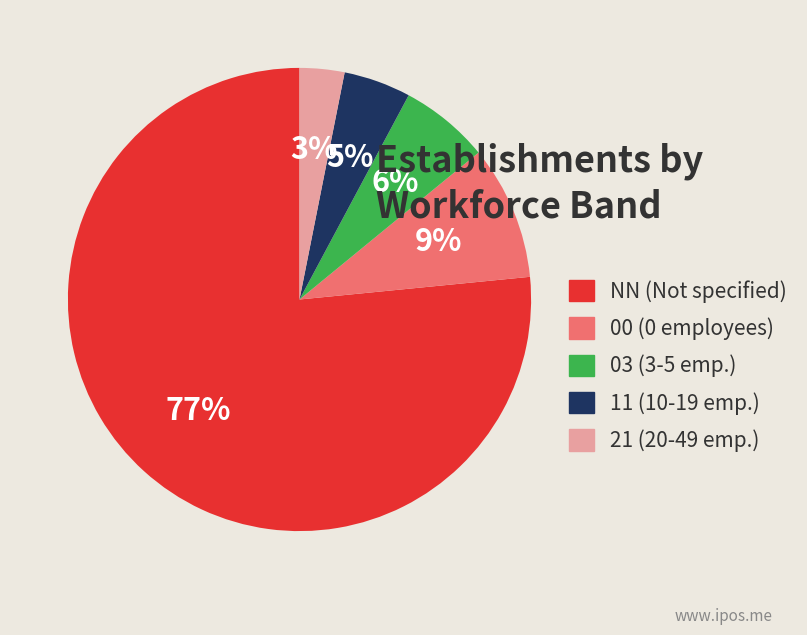

Between 21 (20-49 emp.) and 11 (10-19 emp.), which is larger?

11 (10-19 emp.)